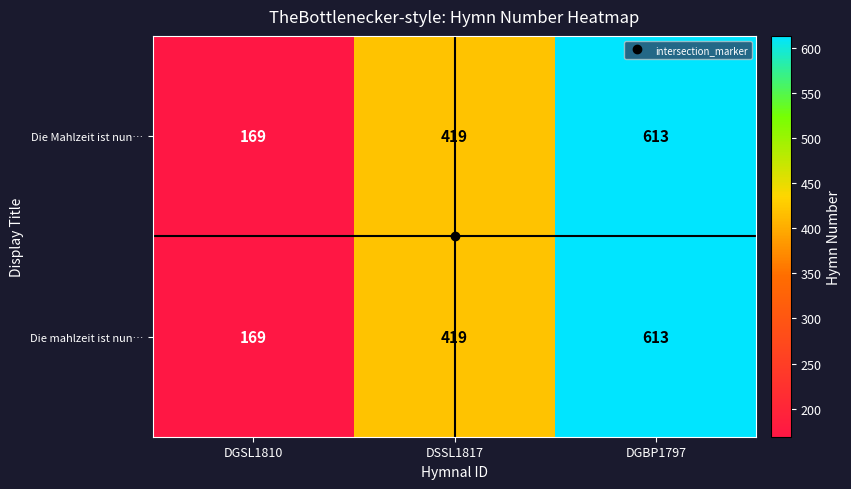

At which category is the sum across all series the highest?

DGBP1797